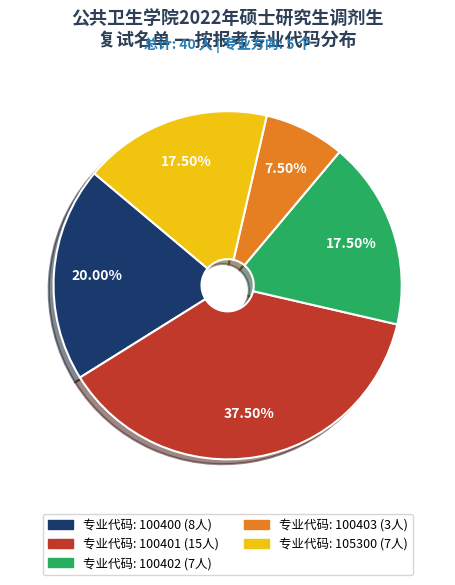

To the nearest percent, what is the average slice percentage?

20%